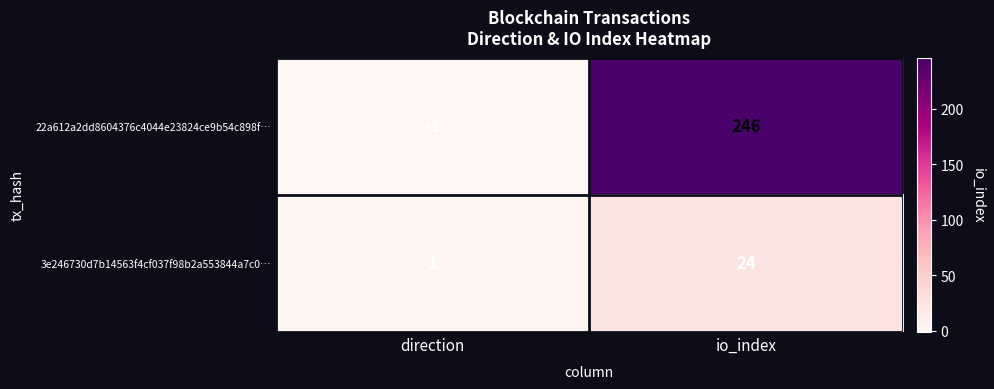

True or false: 3e246730d7b14563f4cf037f98b2a553844a7c0… has a value of 34 at io_index.

False